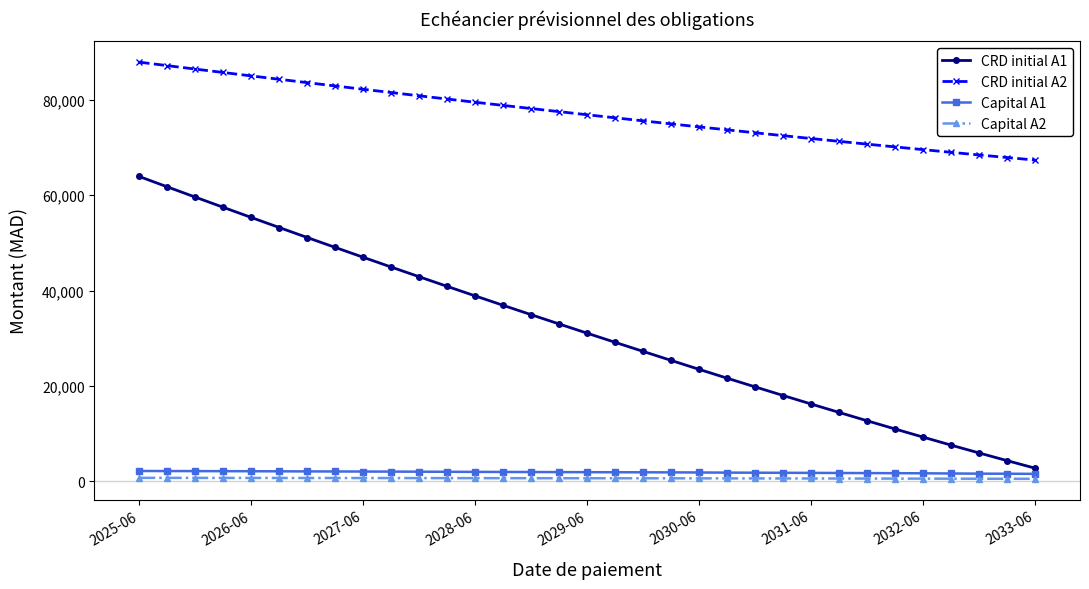

Which series has the largest range (max minus min)?

CRD initial A1